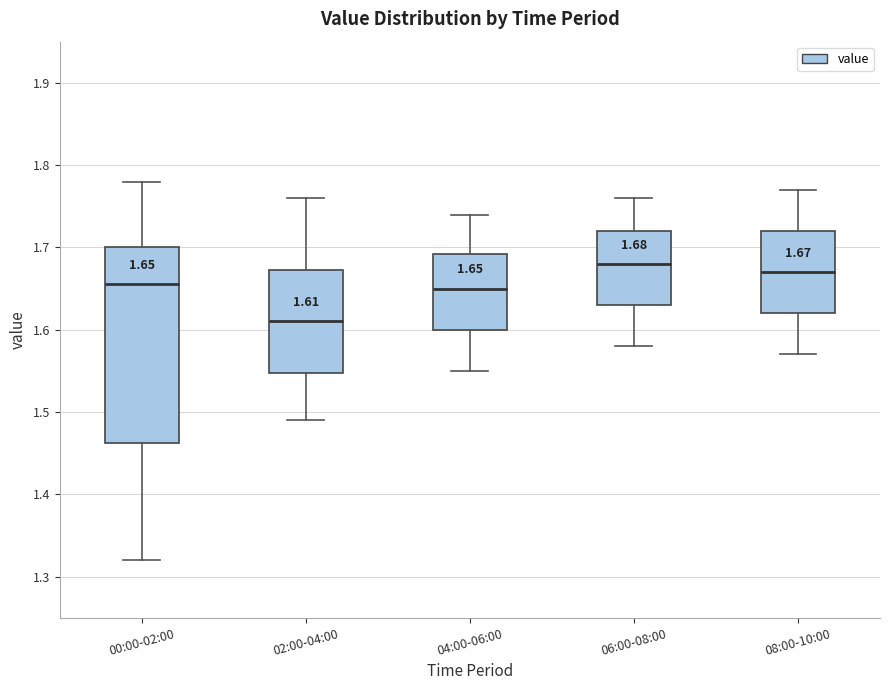

Comparing the boxes themselves (not the whiskers), which one is the tallest?

00:00-02:00